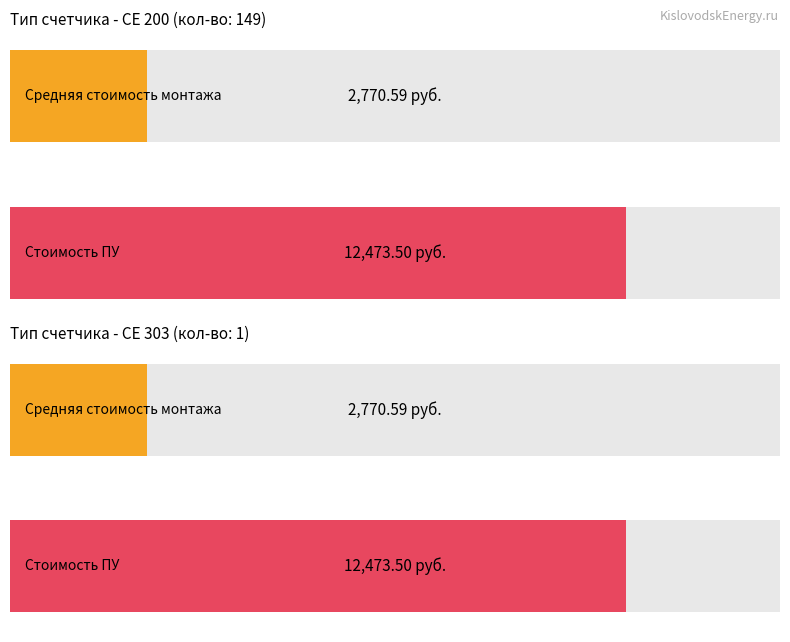

At which category is the sum across all series the highest?

СЕ 200